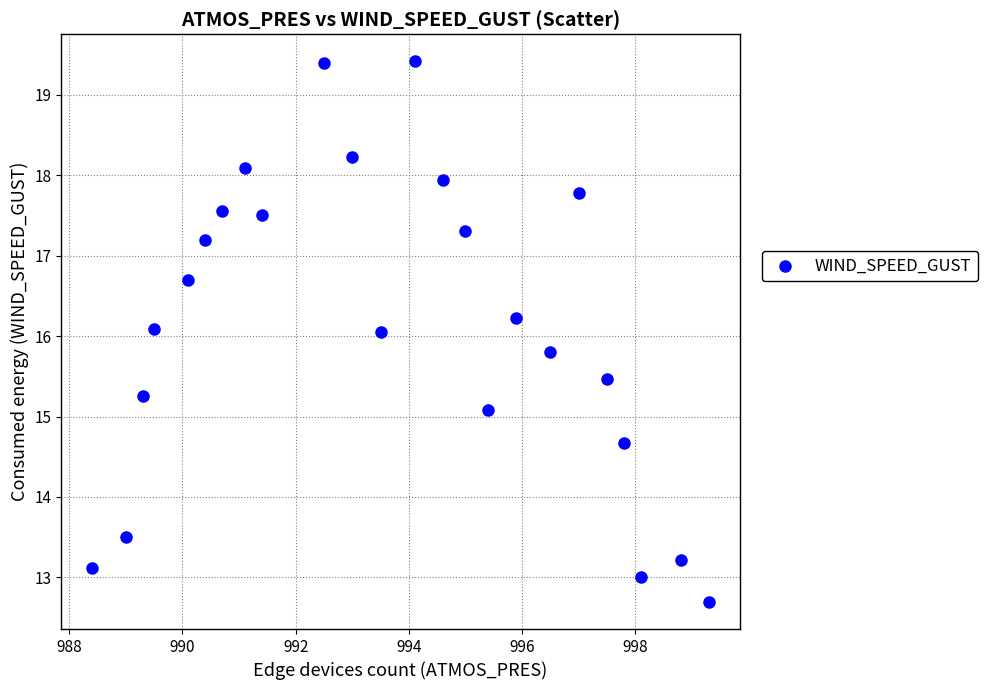

What is the range of Y values (max minus min)?

6.7